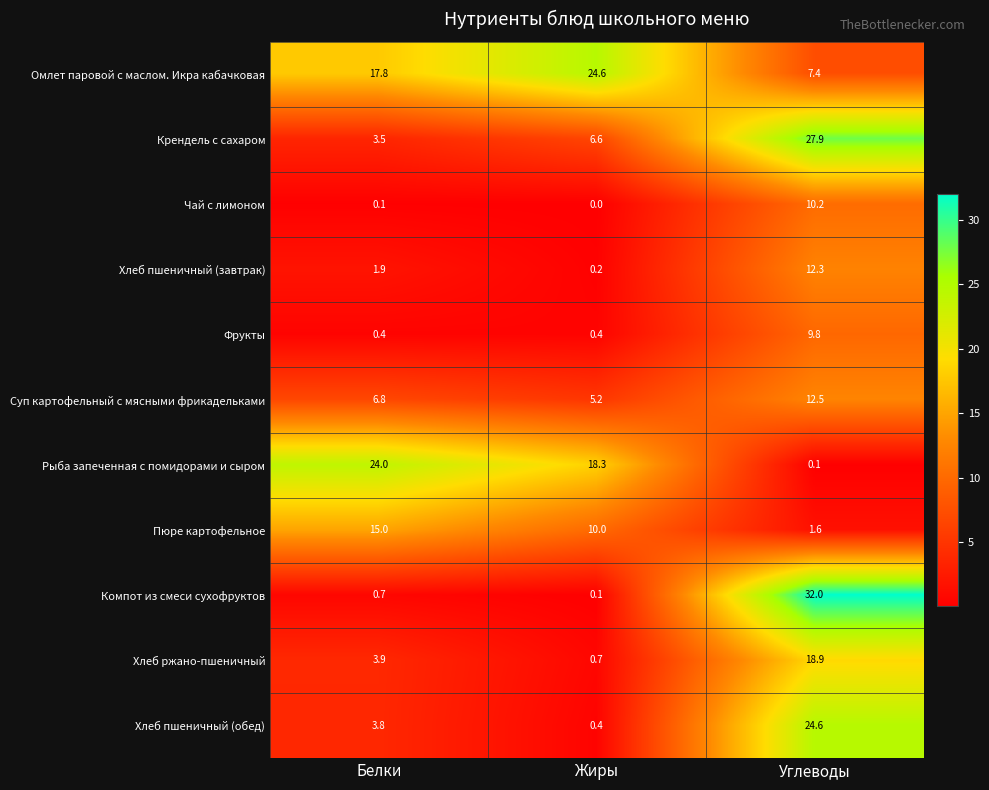

The Суп картофельный с мясными фрикадельками series shows 2.1 at Белки. True or false?

False